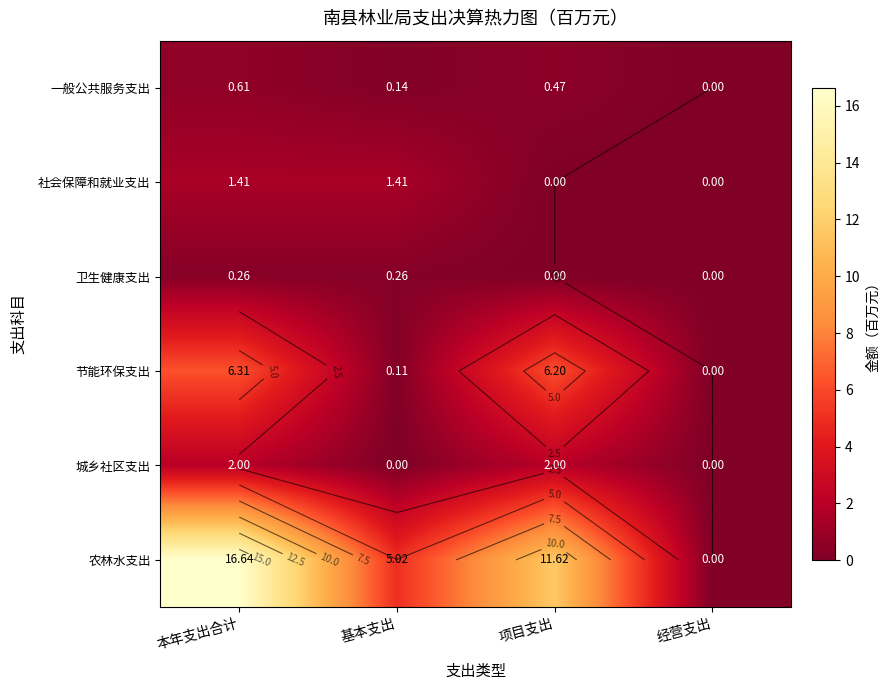

List the series in order of their peak value, lowest first.

卫生健康支出, 一般公共服务支出, 社会保障和就业支出, 城乡社区支出, 节能环保支出, 农林水支出